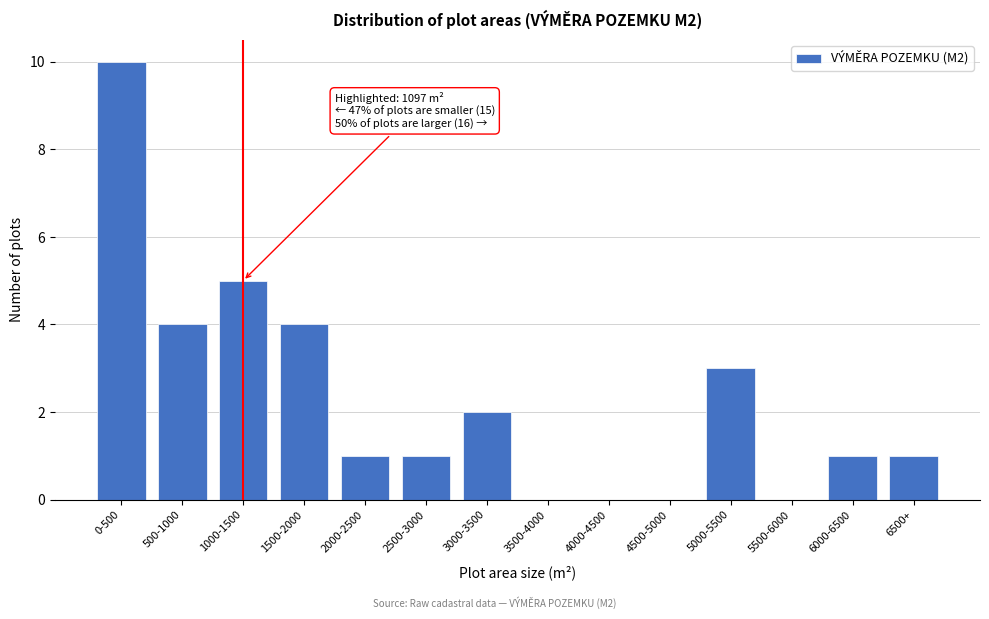

Reading right to left, transcribe all the data shown in this chart.

6500+=1	6000-6500=1	5500-6000=0	5000-5500=3	4500-5000=0	4000-4500=0	3500-4000=0	3000-3500=2	2500-3000=1	2000-2500=1	1500-2000=4	1000-1500=5	500-1000=4	0-500=10